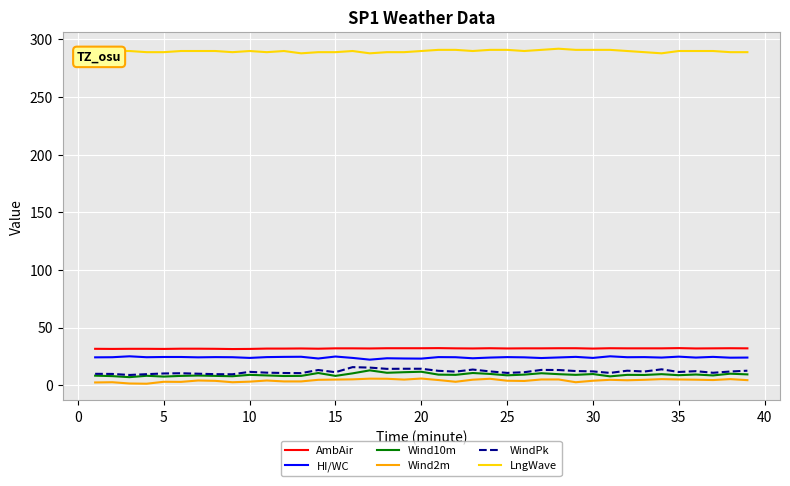

How many distinct data groups are displayed?

6